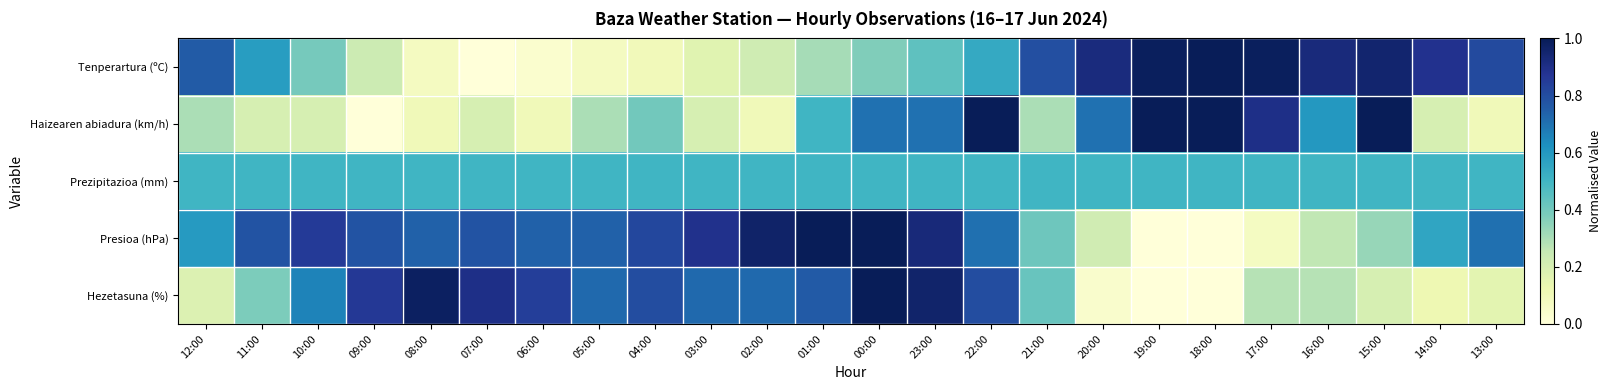

What is the spread (max minus min) of values at 16:00?

0.7